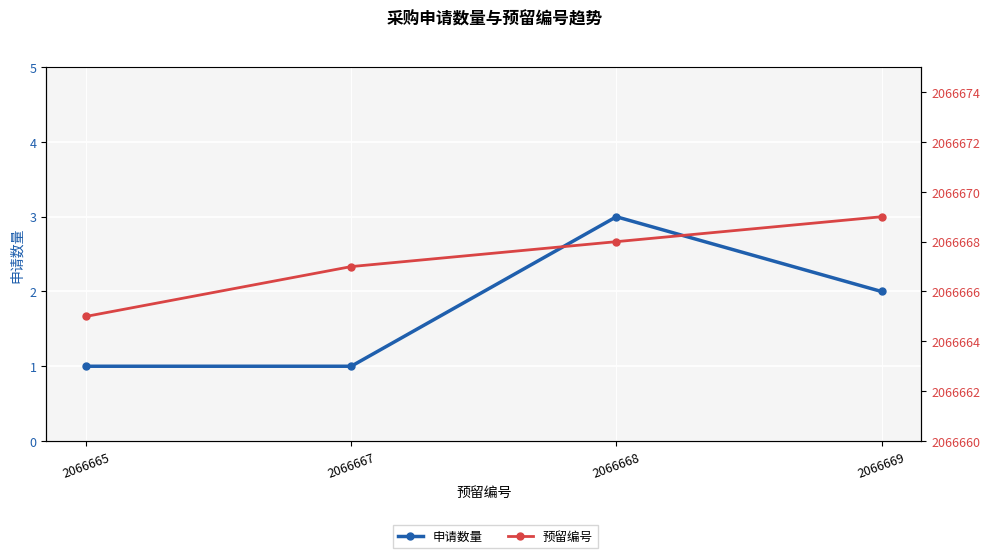

What is the difference between the 申请数量 values at 2066669 and 2066665?

1